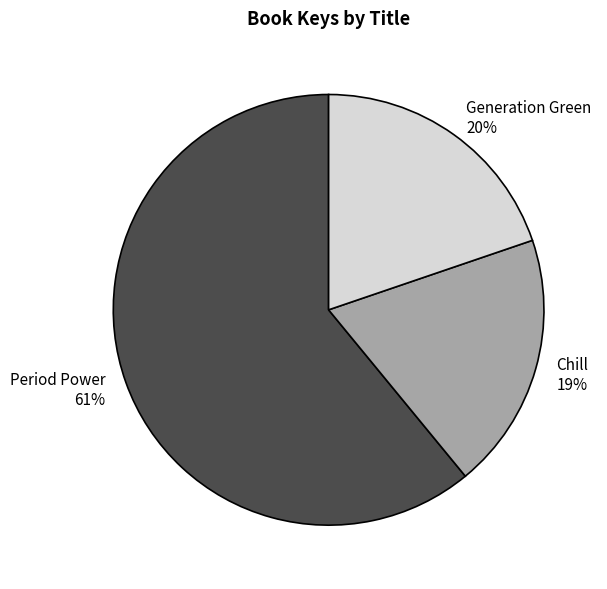

How many slices are in this pie chart?

3